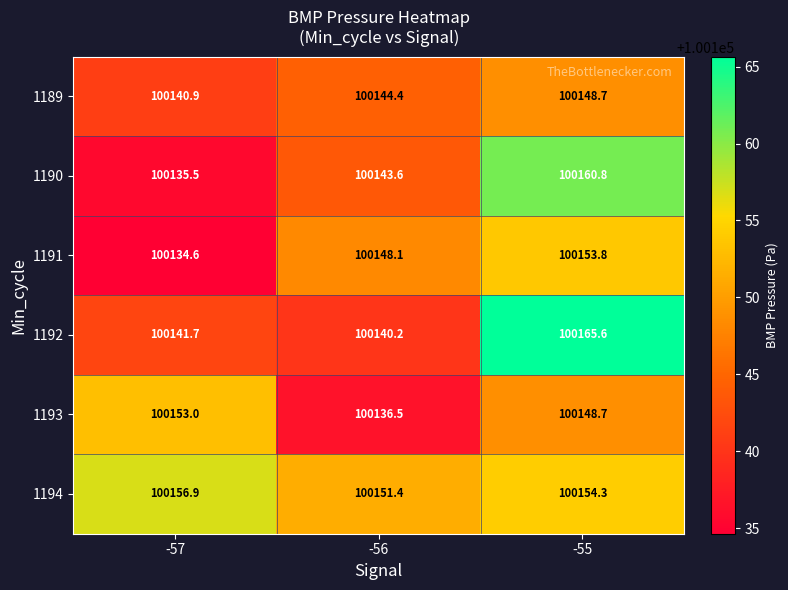

At which label does 1192 first exceed 100141?

-57